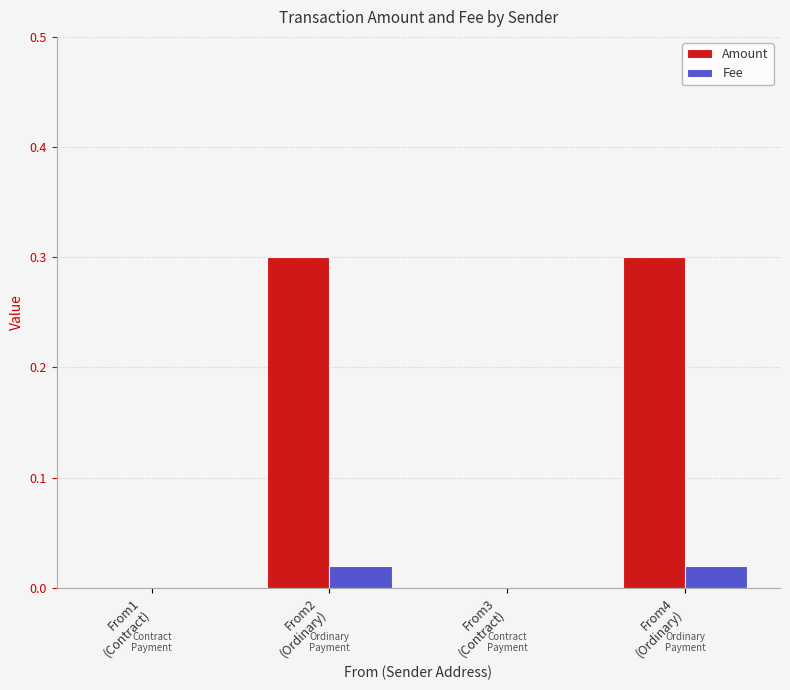

What is the maximum value shown in the chart?

0.3